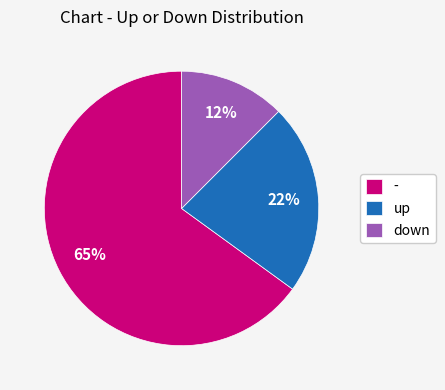

Is the sum of down and - greater than half?

Yes